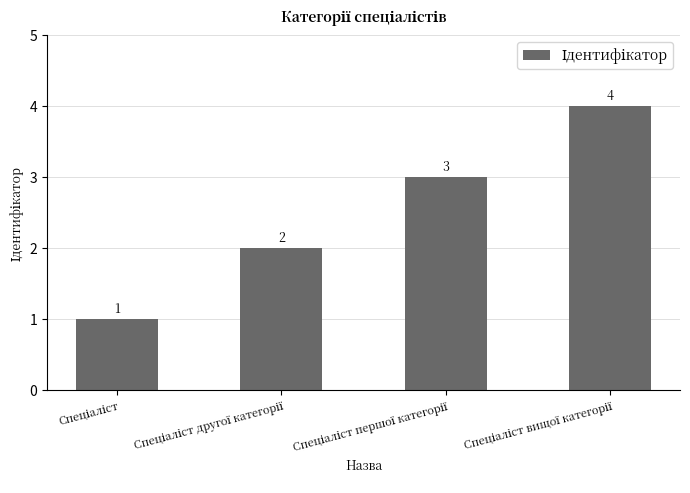

What is the value of the 2nd bar from the left?

2